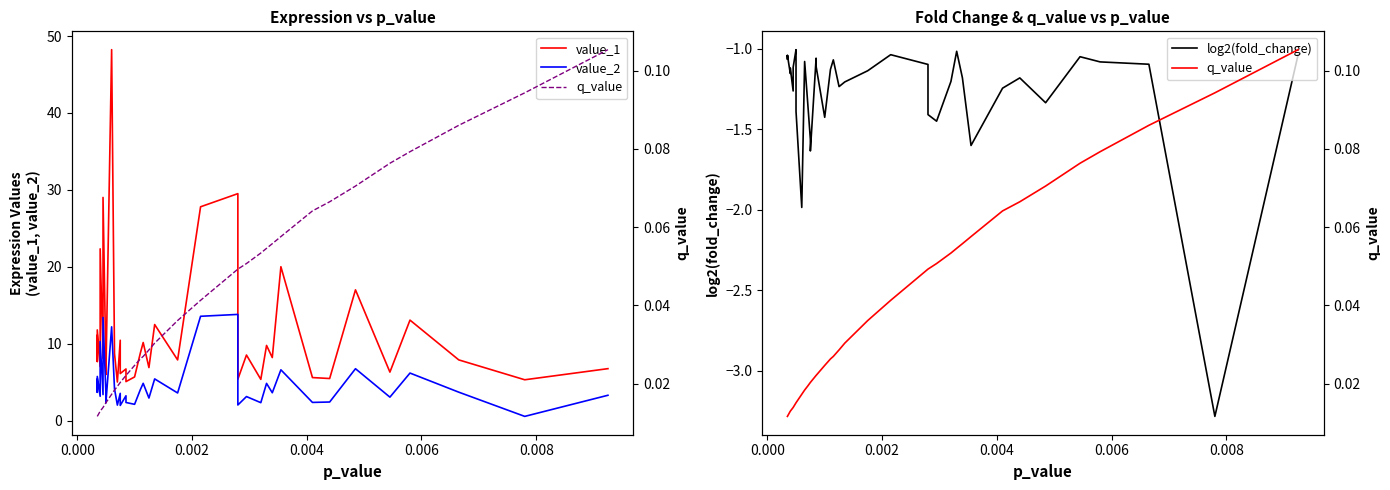

Reading left to right, extract all data points from this chart.

value_1: 11.1	7.7	11.8	7.0	22.3	8.1	29.0	7.2	8.1	6.0	48.2	8.7	5.0	10.4	6.1	6.7	5.1	5.7	8.8	10.2	6.9	12.5	7.9	27.8	29.5	7.4	5.4	8.5	5.4	9.8	8.2	20.0	5.6	5.5	17.0	6.3	13.1	7.9	5.3	6.8
value_2: 5.4	3.7	5.7	3.2	10.3	3.4	13.4	3.6	3.9	2.3	12.2	4.1	2.0	3.5	2.0	3.2	2.4	2.1	4.0	4.8	2.9	5.4	3.6	13.6	13.8	3.3	2.0	3.1	2.3	4.8	3.6	6.6	2.4	2.4	6.7	3.0	6.2	3.7	0.5	3.3
log2(fold_change): -1.0	-1.1	-1.0	-1.2	-1.1	-1.3	-1.1	-1.0	-1.0	-1.4	-2.0	-1.1	-1.3	-1.6	-1.6	-1.1	-1.1	-1.4	-1.1	-1.1	-1.2	-1.2	-1.1	-1.0	-1.1	-1.1	-1.4	-1.4	-1.2	-1.0	-1.2	-1.6	-1.2	-1.2	-1.3	-1.0	-1.1	-1.1	-3.3	-1.0
q_value: 0.0	0.0	0.0	0.0	0.0	0.0	0.0	0.0	0.0	0.0	0.0	0.0	0.0	0.0	0.0	0.0	0.0	0.0	0.0	0.0	0.0	0.0	0.0	0.0	0.0	0.0	0.0	0.1	0.1	0.1	0.1	0.1	0.1	0.1	0.1	0.1	0.1	0.1	0.1	0.1